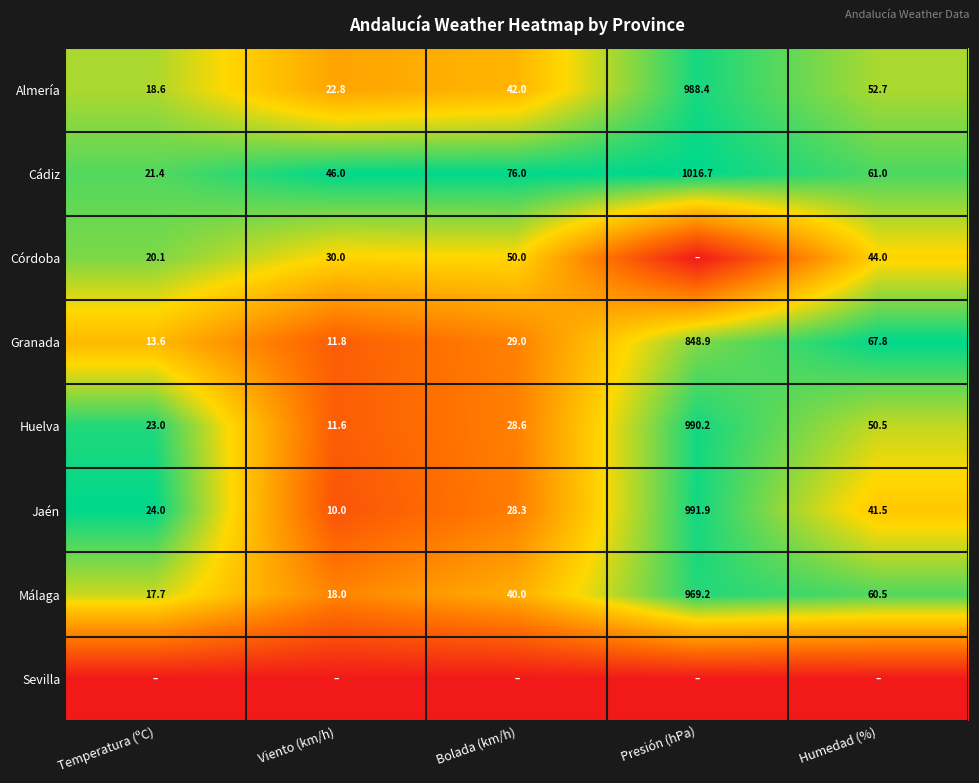

Is it true that Almería equals 13.3 at Humedad (%)?

False